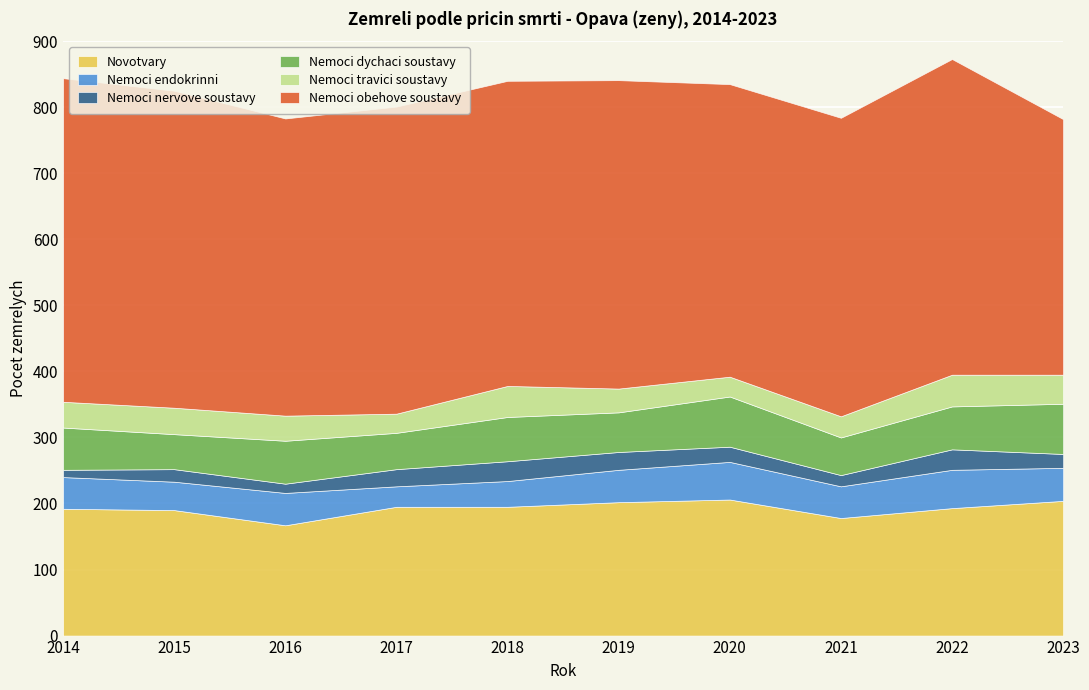

What is the difference between the second highest and minimum values in the Nemoci endokrinni series?

26